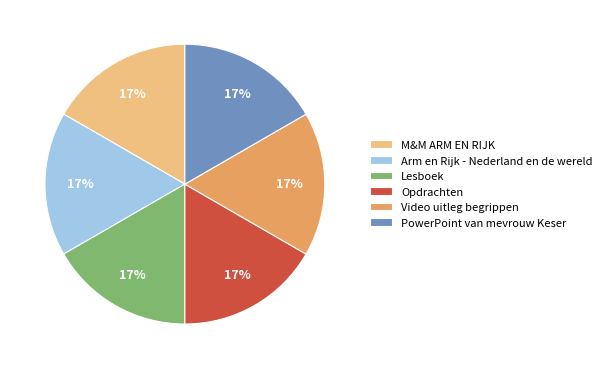

Approximately how many times larger is the value at Lesboek compared to PowerPoint van mevrouw Keser?

1.0